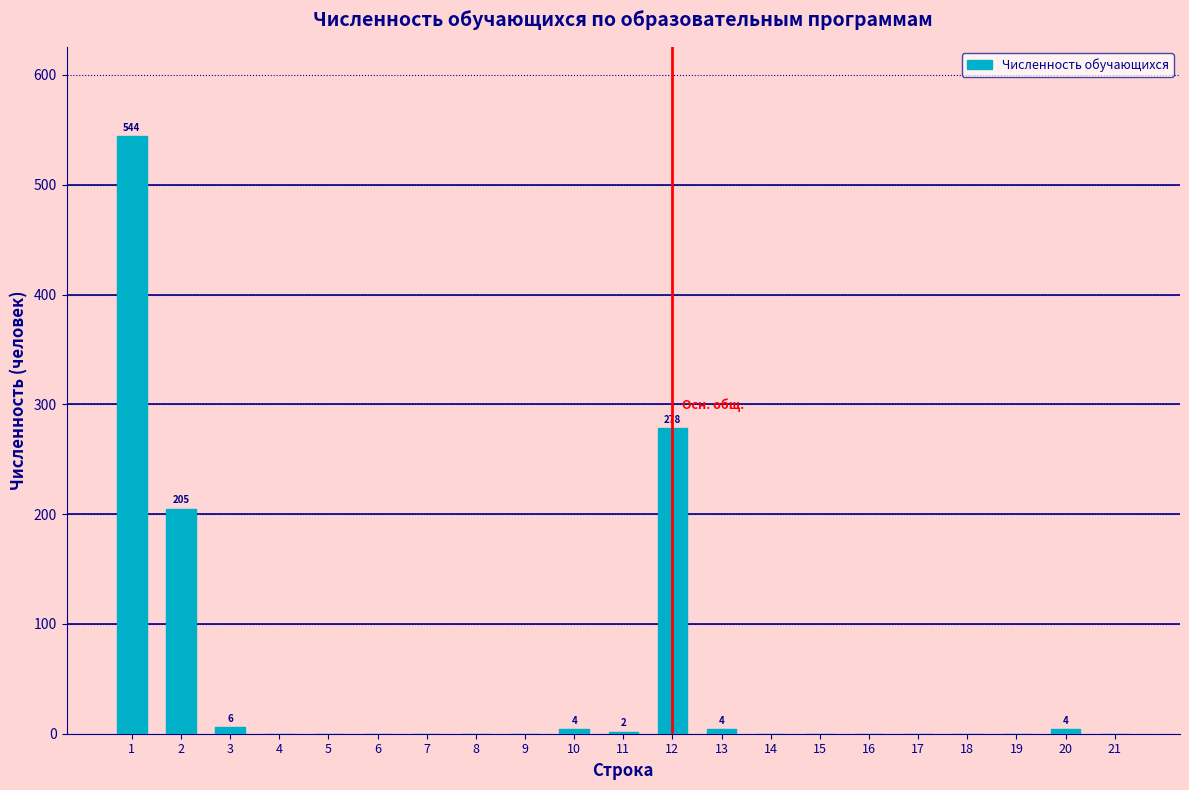

What is the sum of all values?

1047